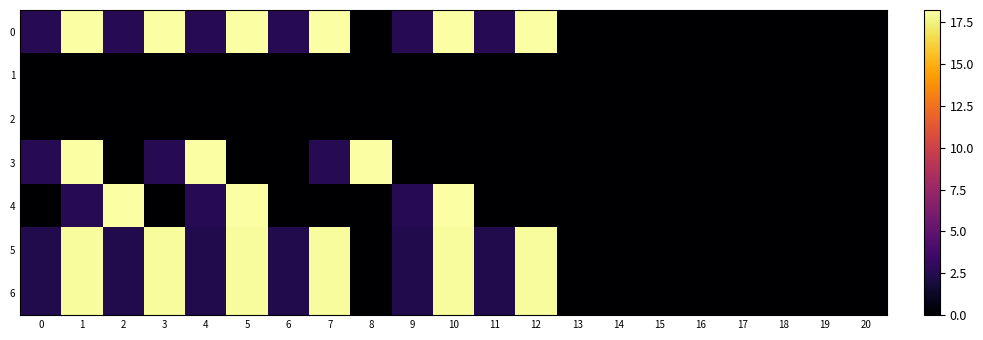

Which has a higher value, 9 or 4?

9